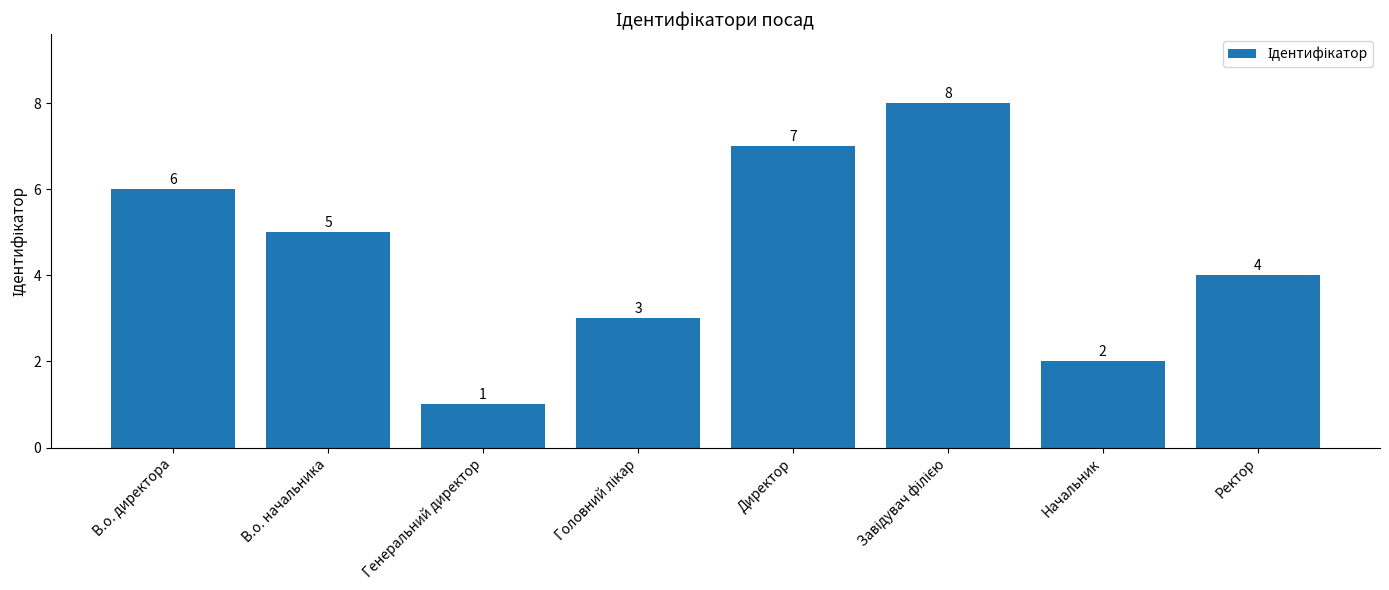

What is the sum of all values?

36